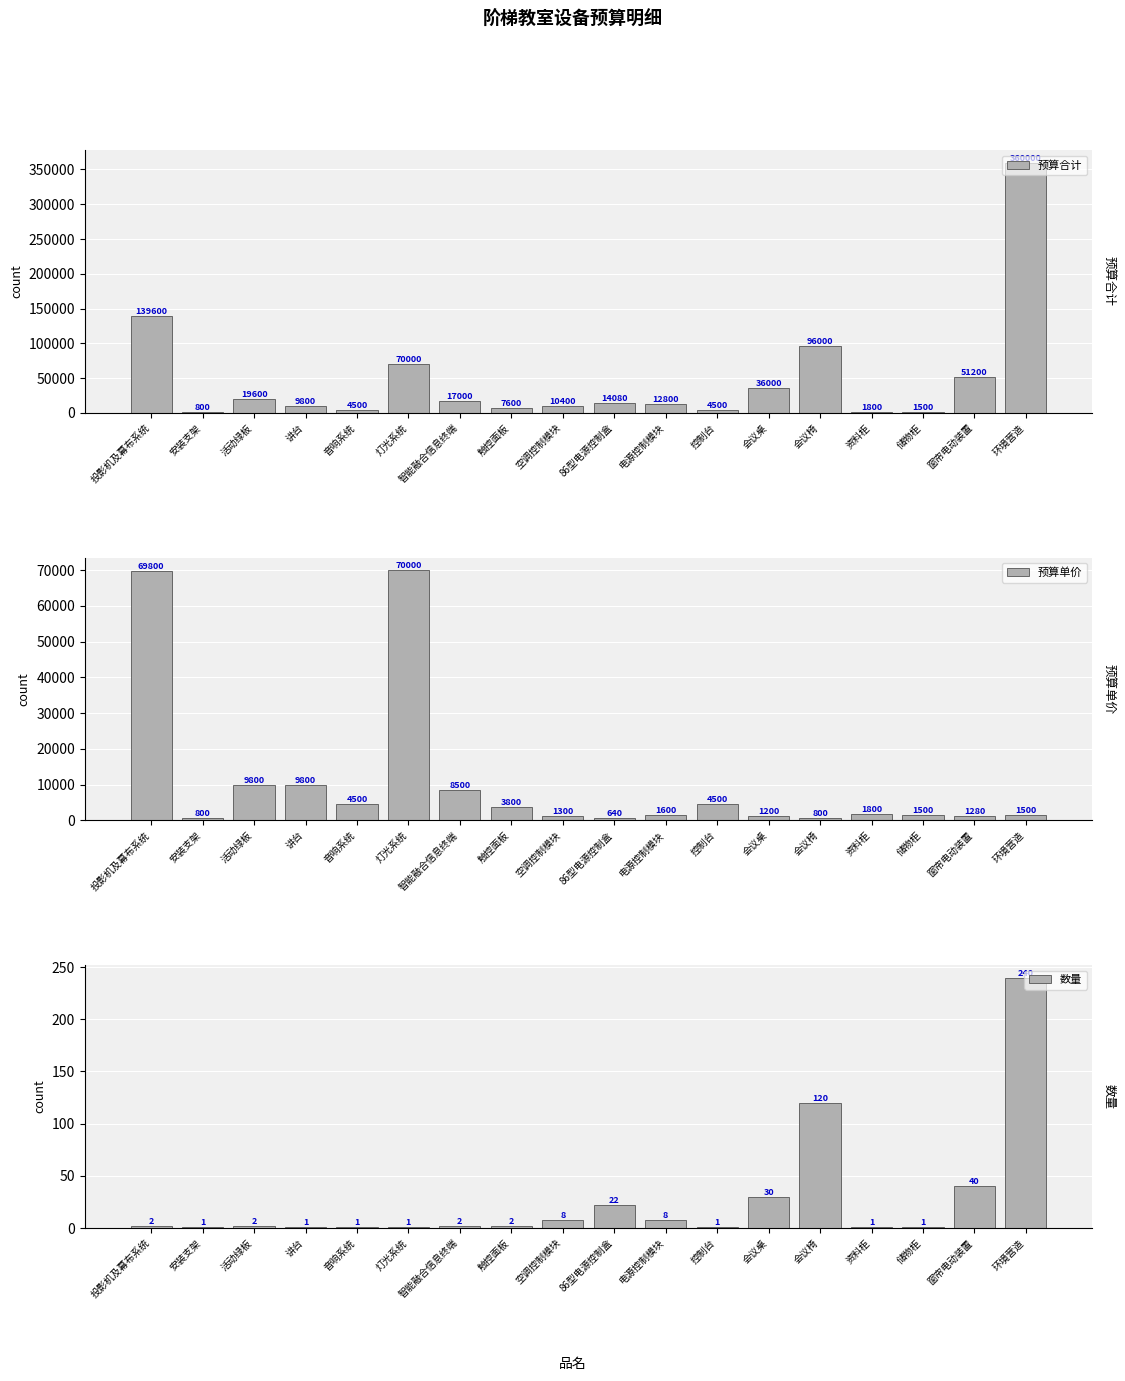

The value of 预算合计 at 环境营造 is 360000. True or false?

True